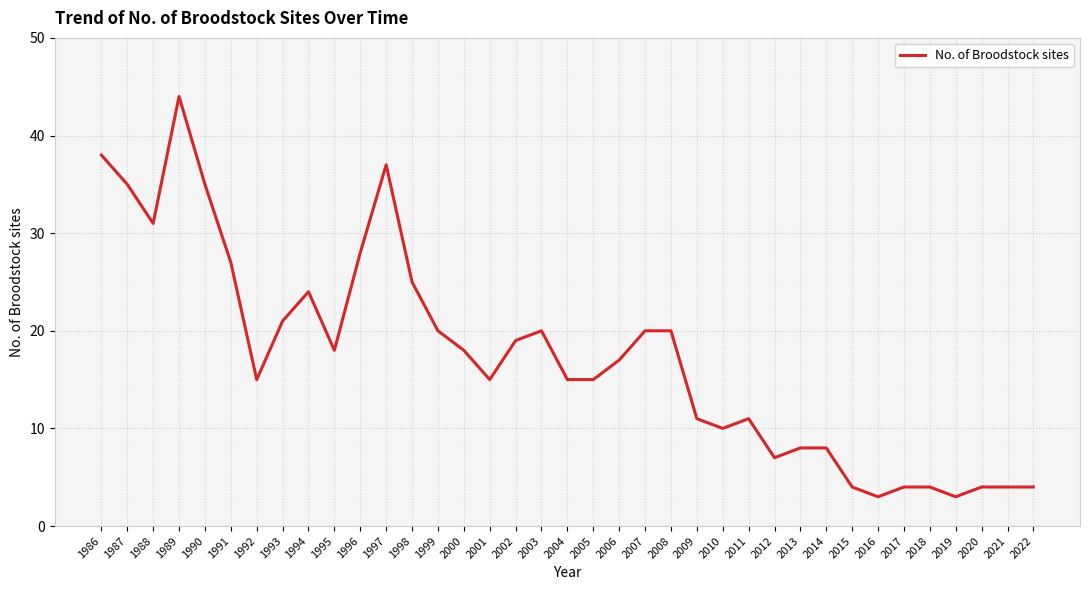

How many distinct data groups are displayed?

1